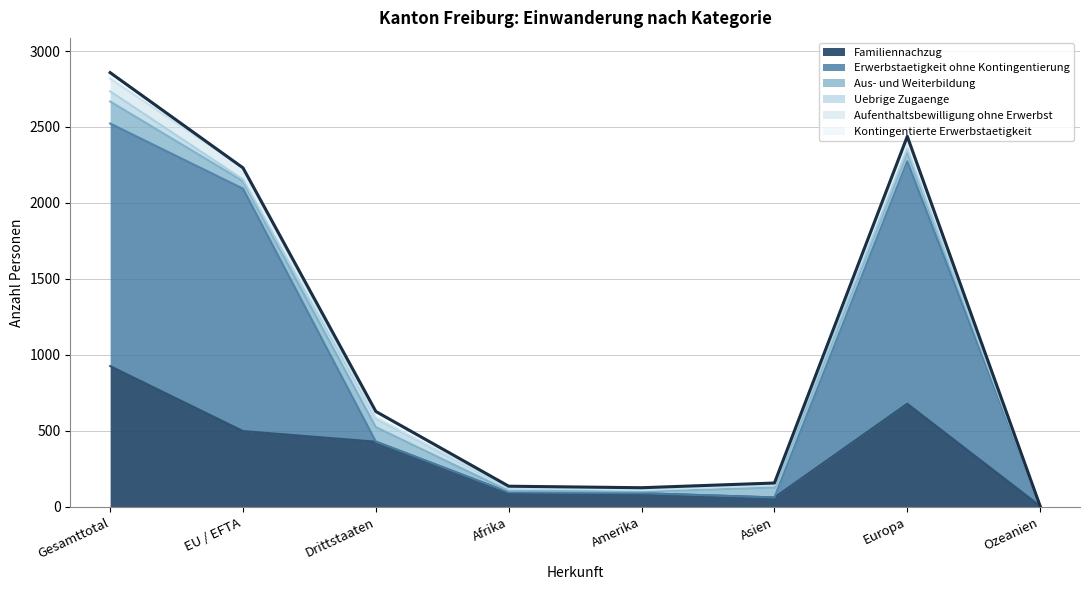

What is the label of the 1st point from the left?

Gesamttotal